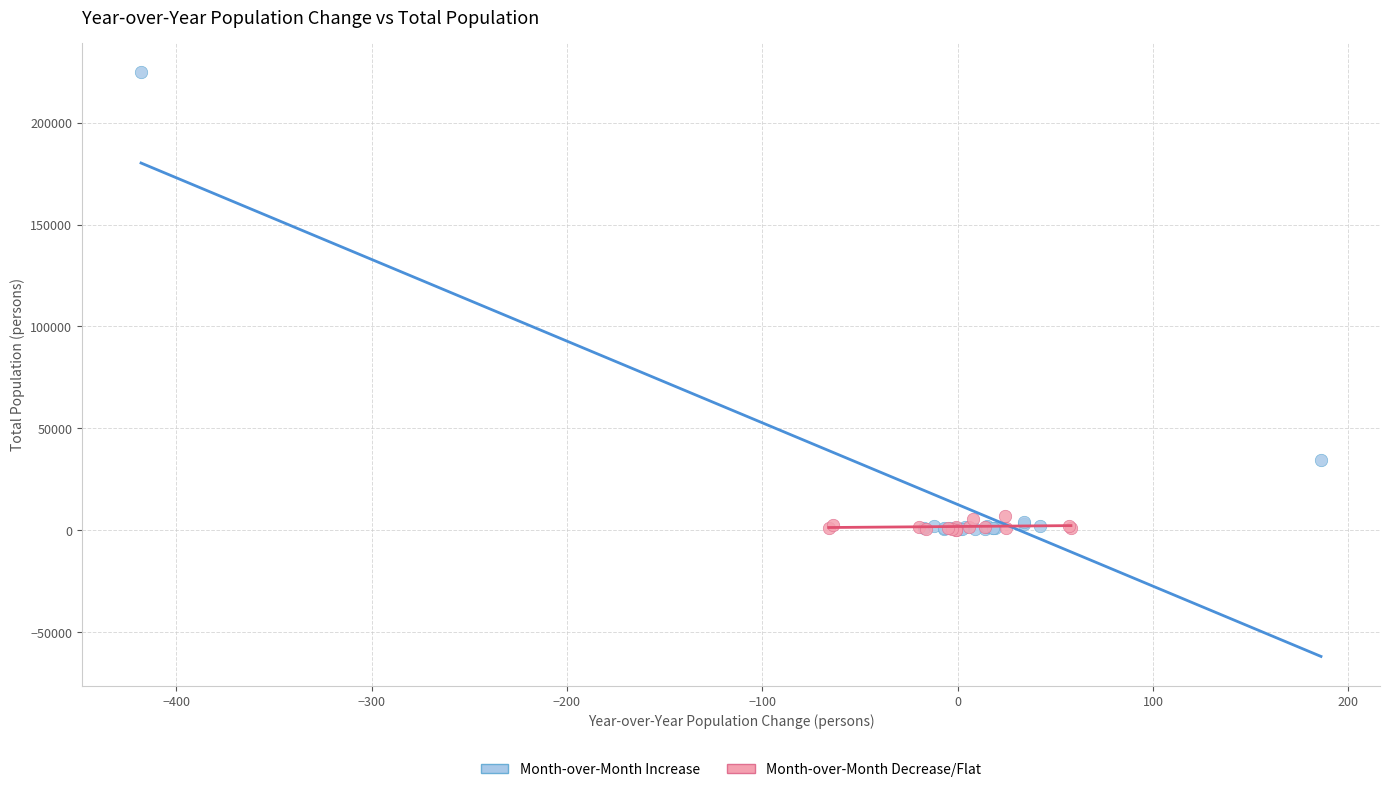

Which series reaches the maximum Y coordinate?

Month-over-Month Increase